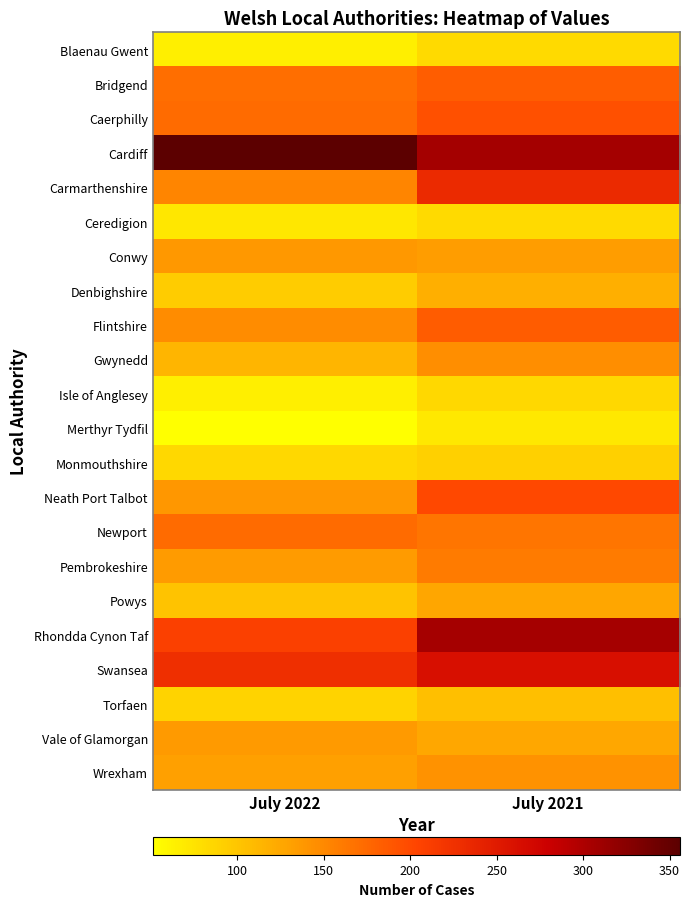

At which category is the sum across all series the highest?

July 2021